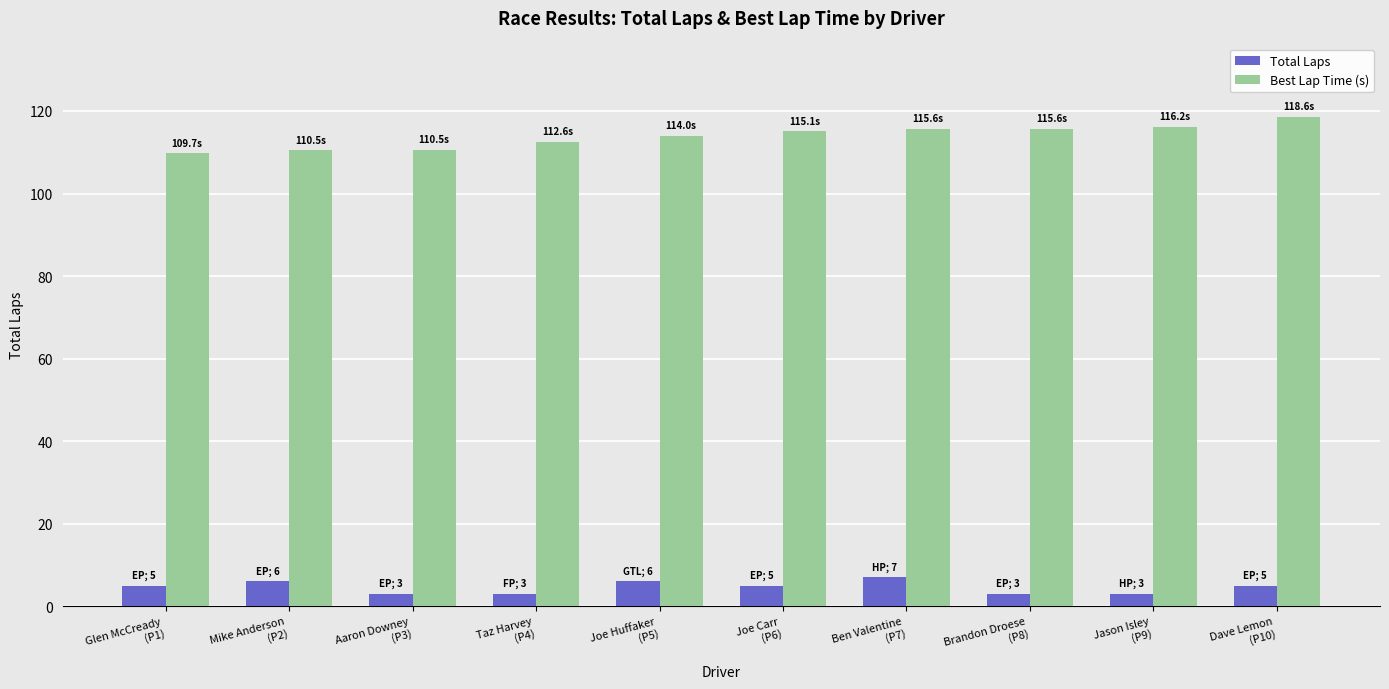

What is the average value of the Total Laps series?

4.6